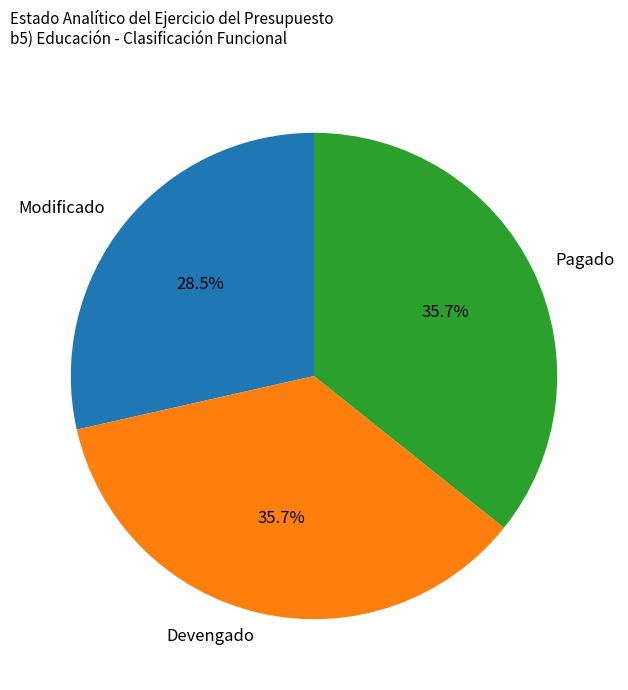

Is there a majority slice in this chart?

No